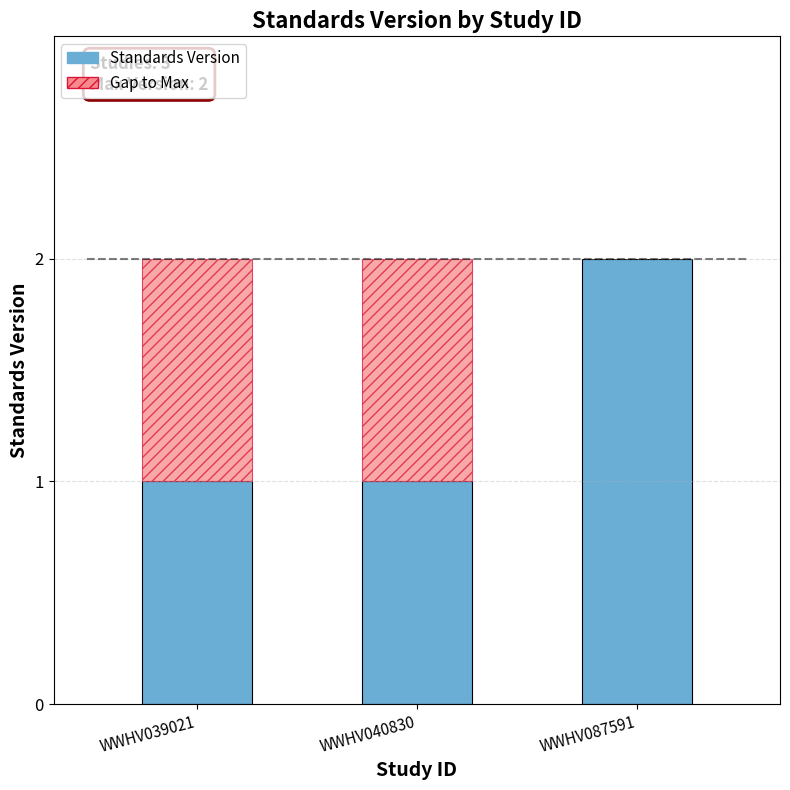

The value at WWHV087591 is 2. True or false?

True